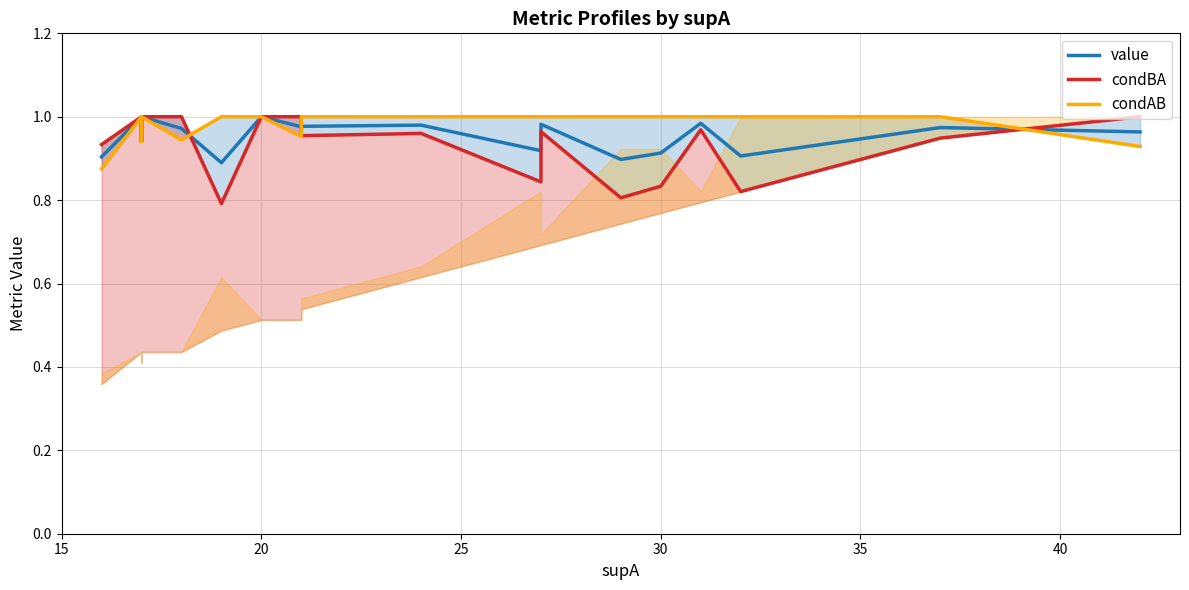

Does the chart have visible grid lines?

Yes